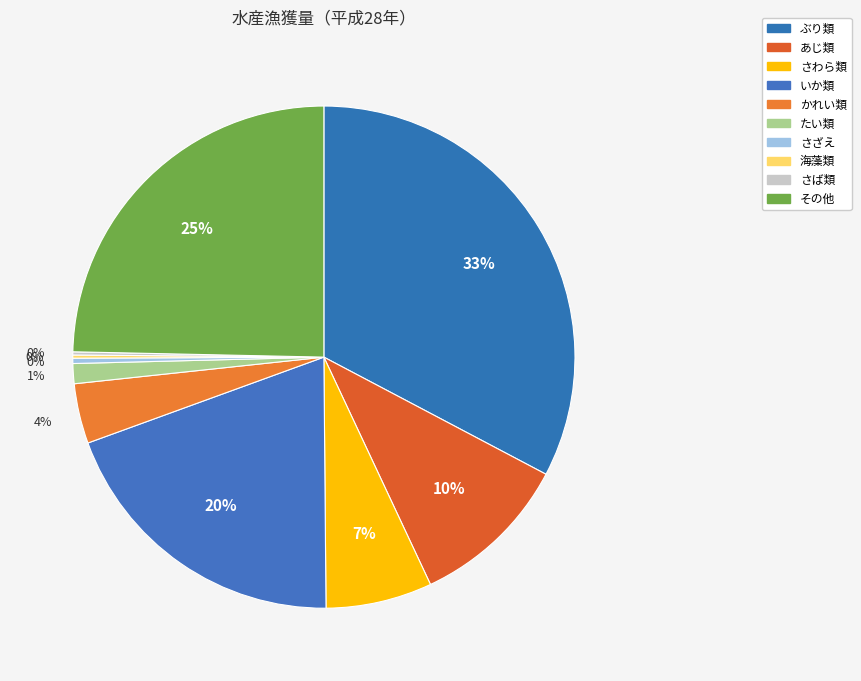

To the nearest percent, what is the difference between the largest and smallest slice percentages?

33%